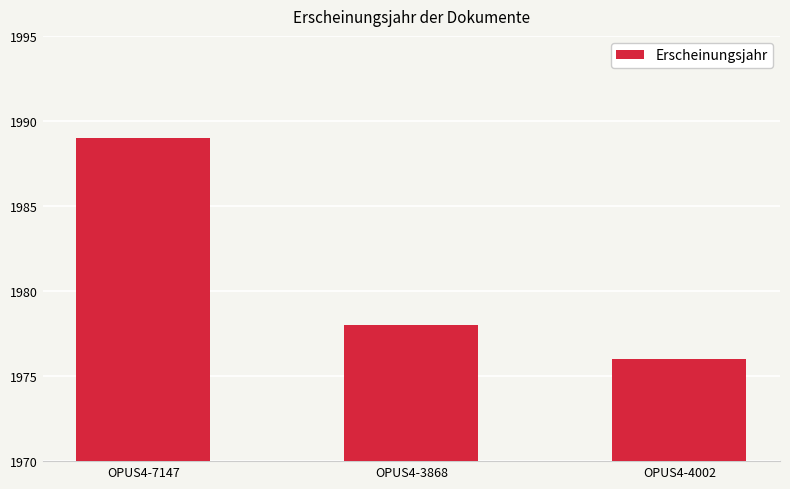

What position from the left is OPUS4-7147?

1